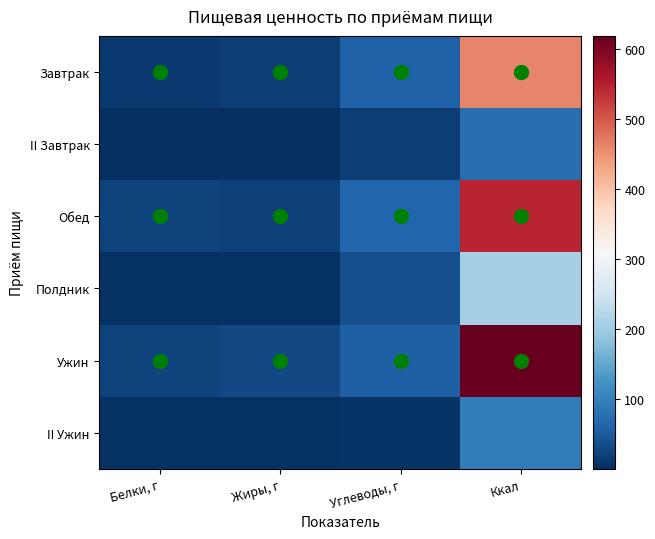

What is the total value across all series at Жиры, г?

78.3